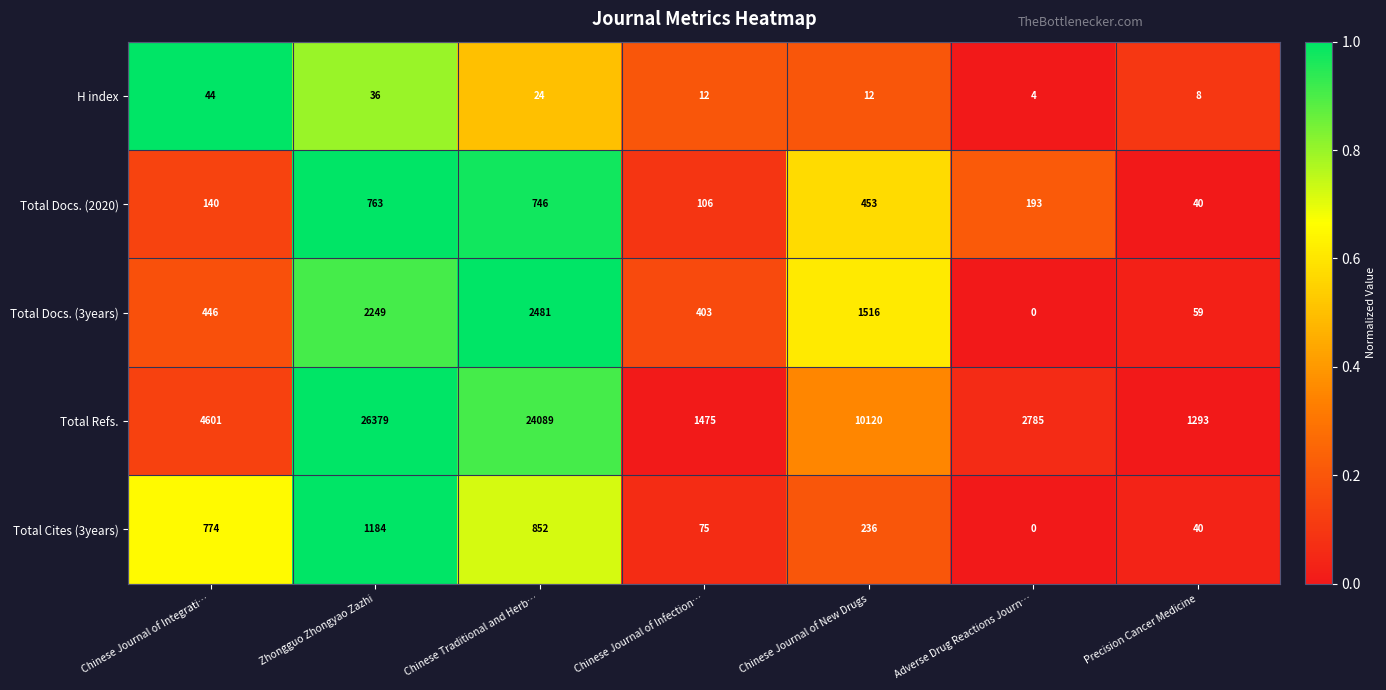

Rank the series by their maximum value, from lowest to highest.

H index, Total Docs. (2020), Total Cites (3years), Total Docs. (3years), Total Refs.